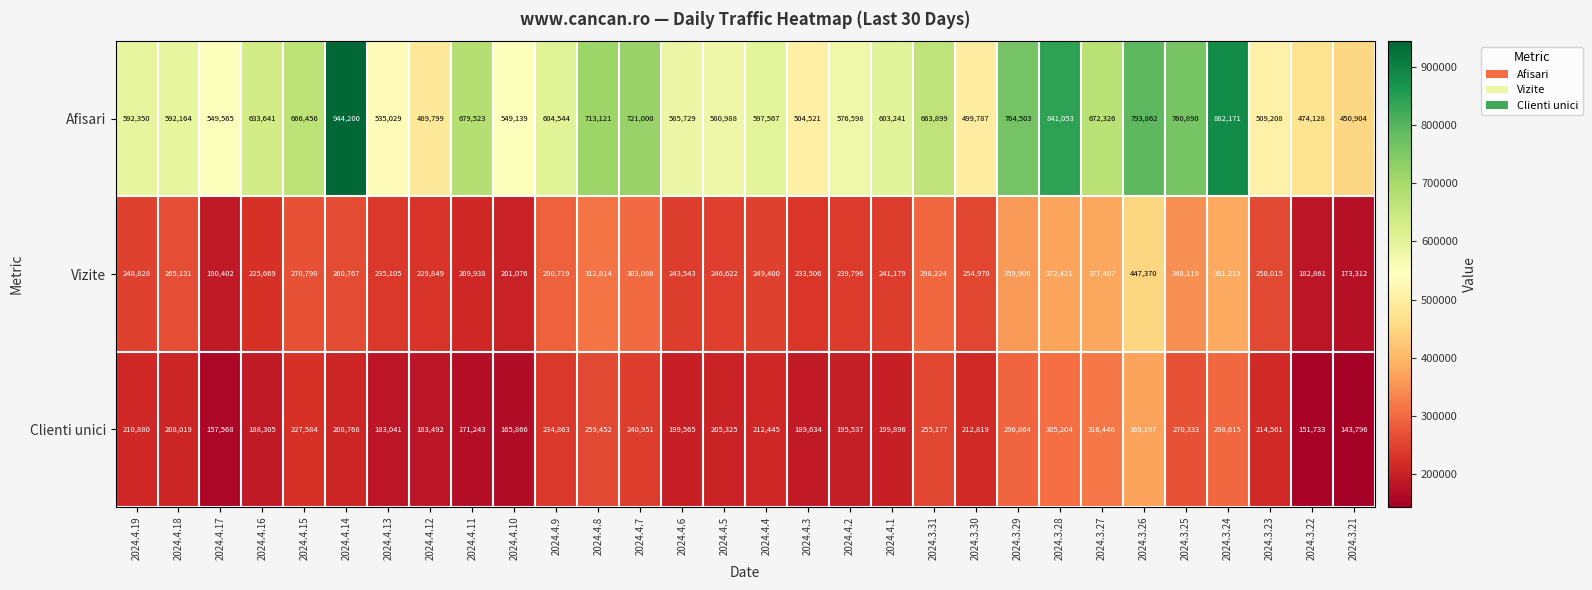

At which label does Vizite reach its minimum?

2024.3.21